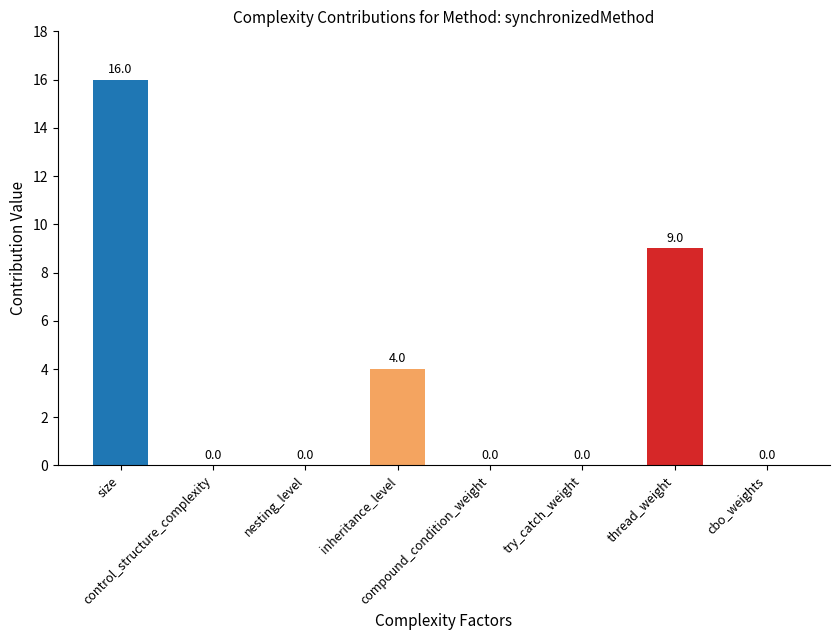

What is the greatest value displayed?

16